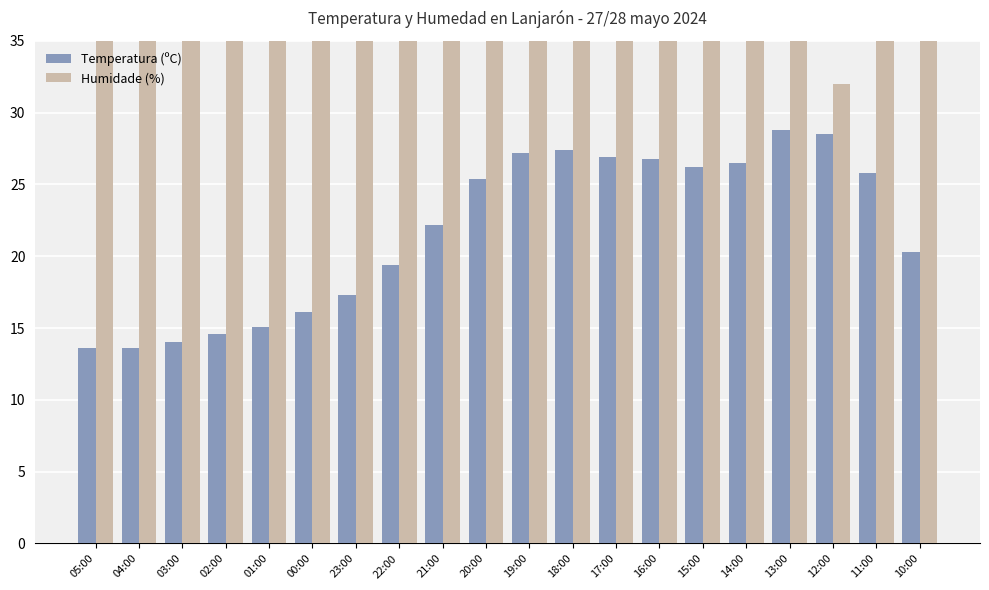

Is it true that Humidade (%) equals 70.0 at 00:00?

True